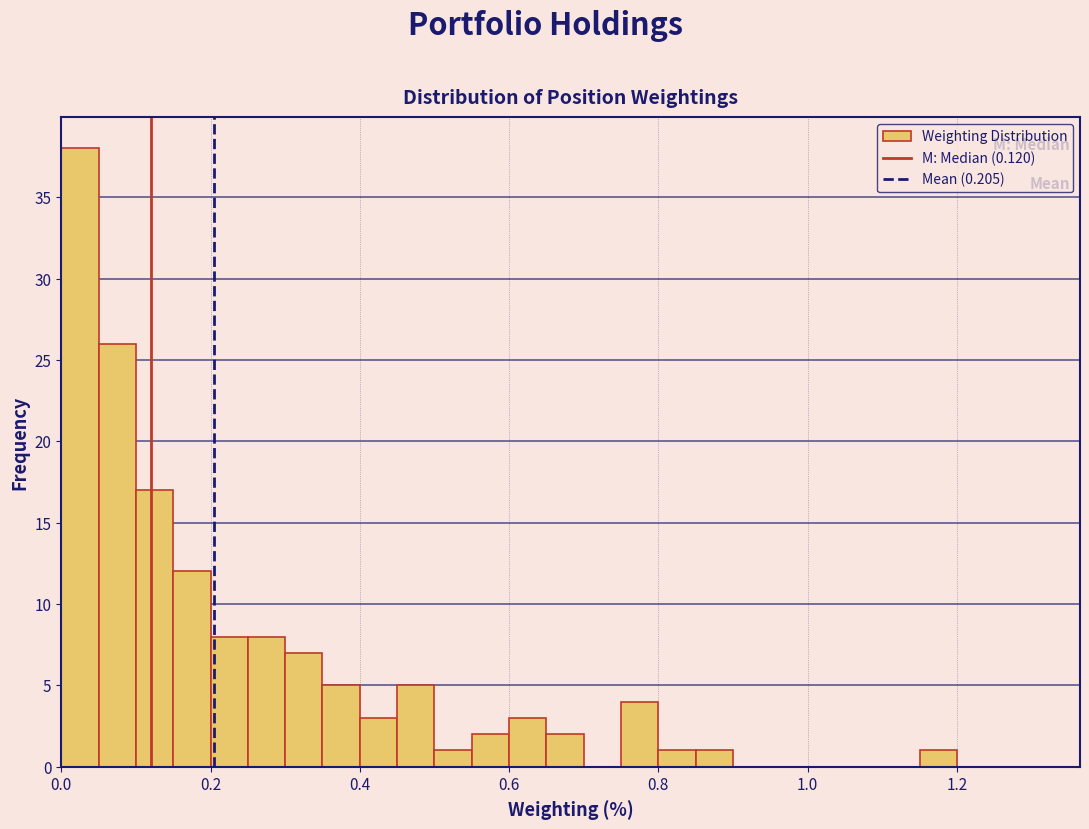

Around what value on the x-axis is the tallest bar? Give the approximate position of its centre, as read against the axis.

0.02